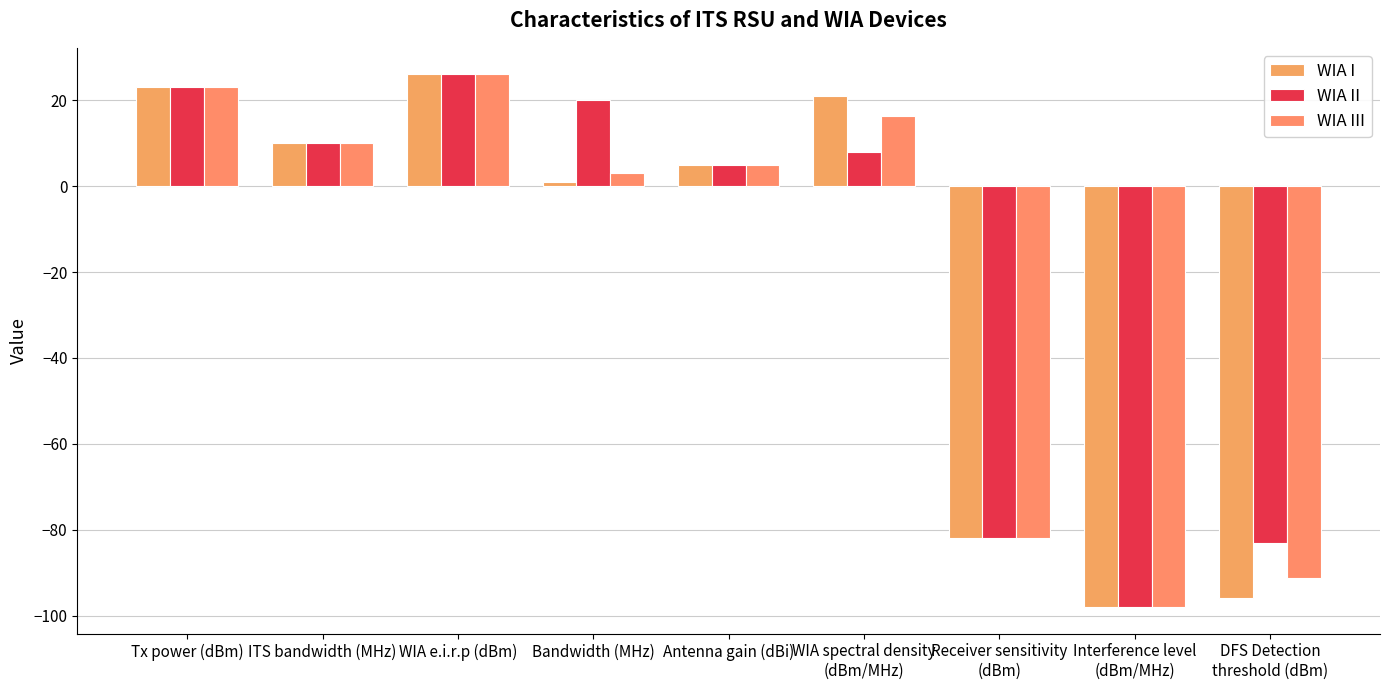

Rank the categories by WIA I value from highest to lowest.

WIA e.i.r.p (dBm), Tx power (dBm), WIA spectral density
(dBm/MHz), ITS bandwidth (MHz), Antenna gain (dBi), Bandwidth (MHz), Receiver sensitivity
(dBm), DFS Detection
threshold (dBm), Interference level
(dBm/MHz)